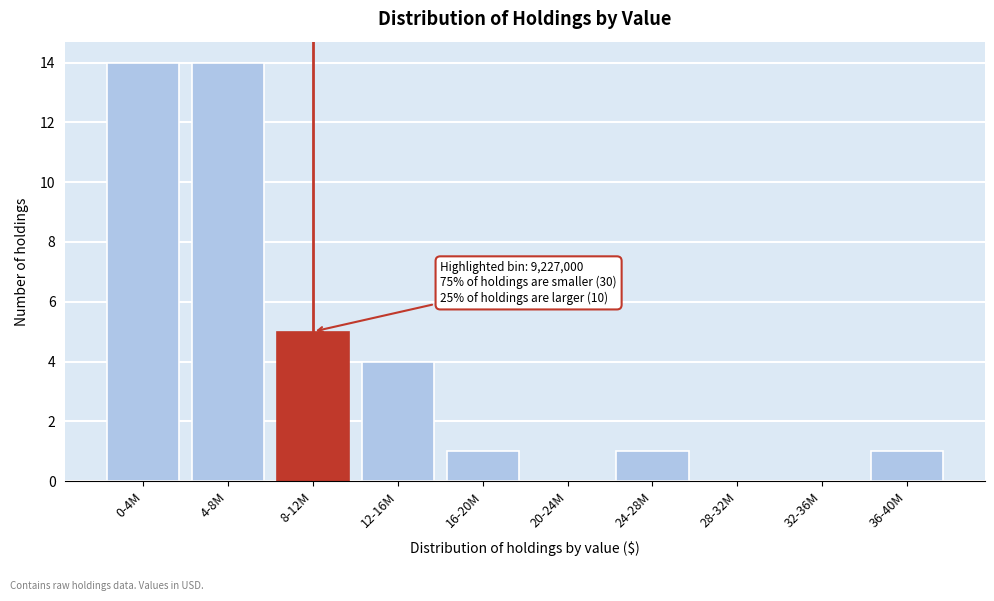

Reading left to right, extract all data points from this chart.

0-4M=14	4-8M=14	8-12M=5	12-16M=4	16-20M=1	20-24M=0	24-28M=1	28-32M=0	32-36M=0	36-40M=1